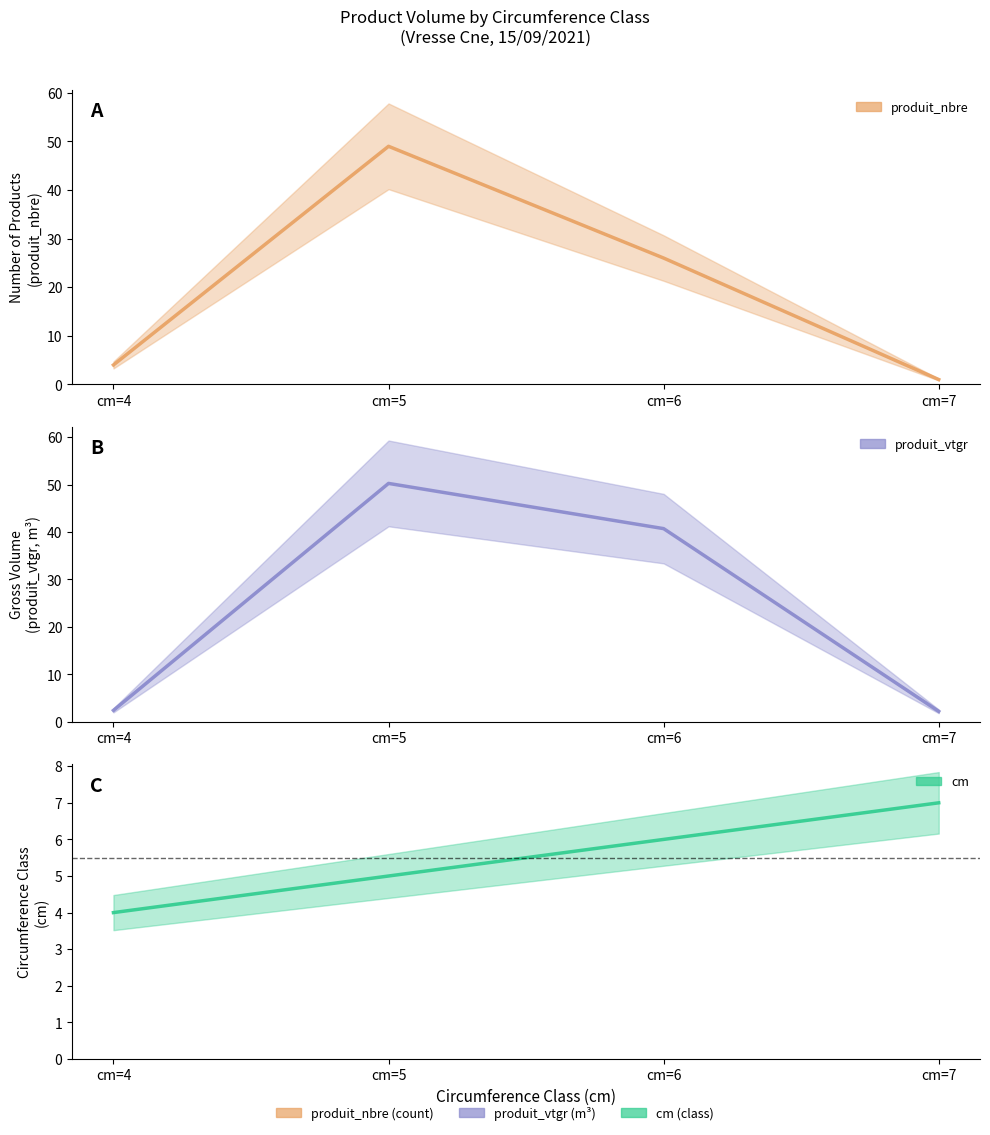

List the labels in order of produit_nbre value, largest first.

cm=5, cm=6, cm=4, cm=7